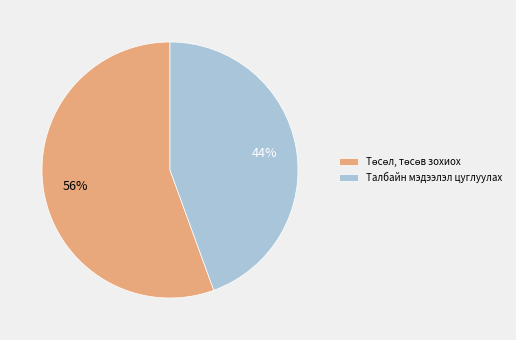

True or false: Талбайн мэдээлэл цуглуулах accounts for 53% of the total.

False